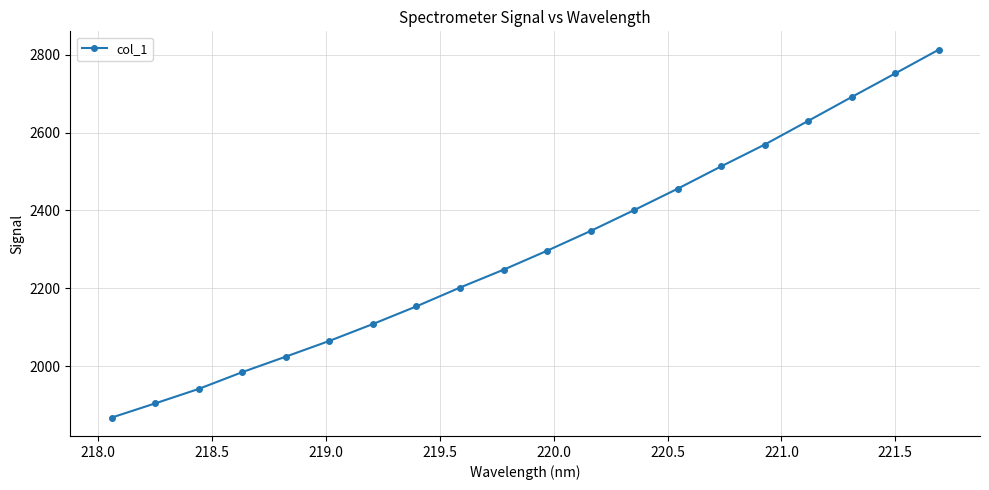

What is the value of the 8th point from the left?

2154.0